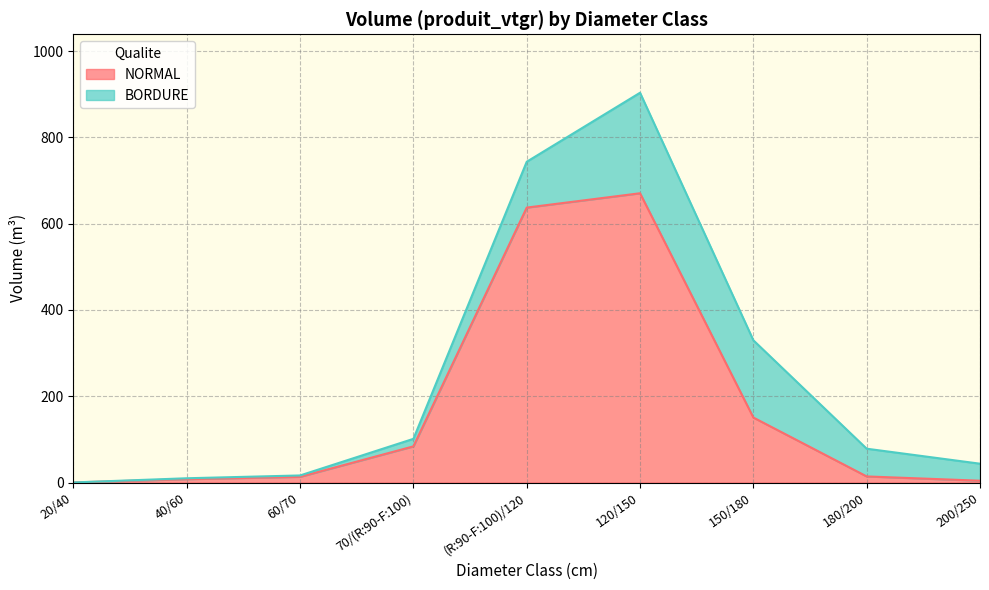

Reading left to right, what are all the values shown in this chart?

0.2	7.8	13.2	83.8	637.3	670.6	150.6	14.1	4.2